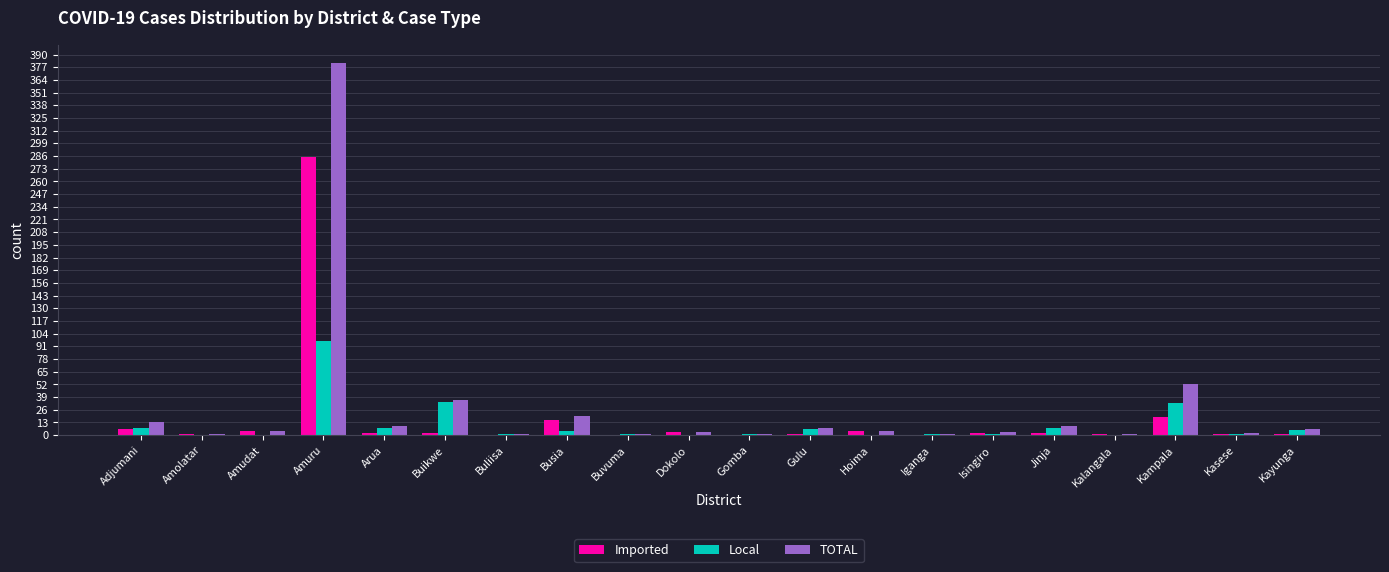

At which category is the sum across all series the highest?

Amuru